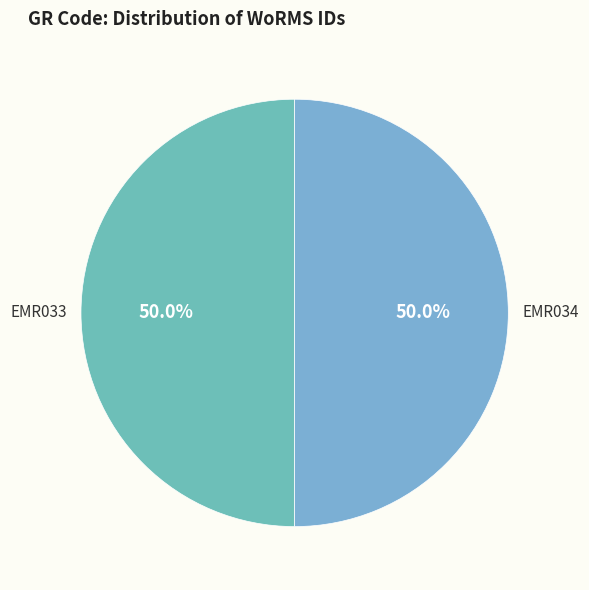

To the nearest percent, what is the average slice percentage?

50%